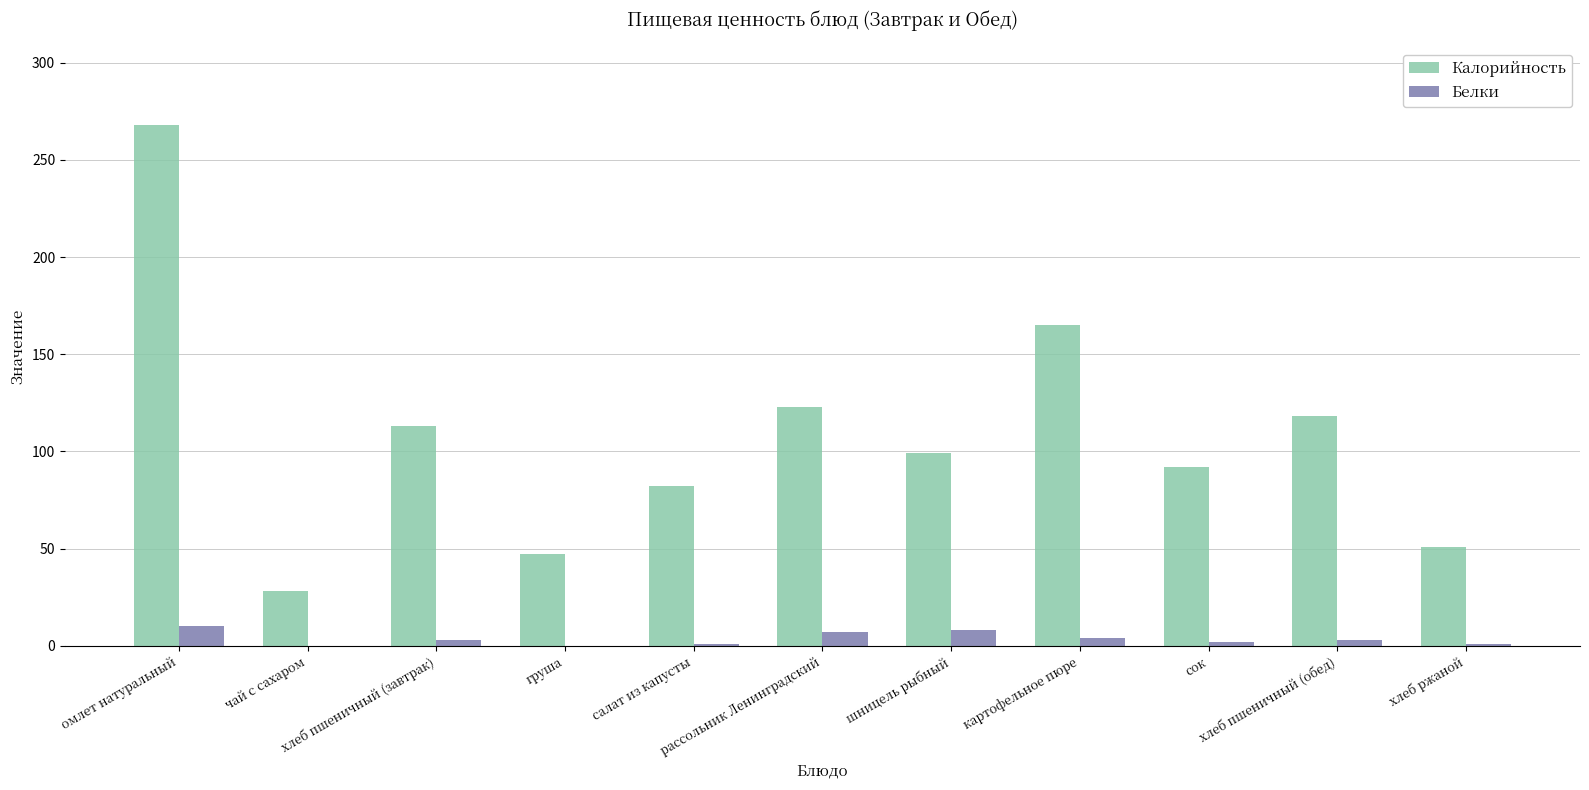

Which series has the largest total across all categories?

Калорийность